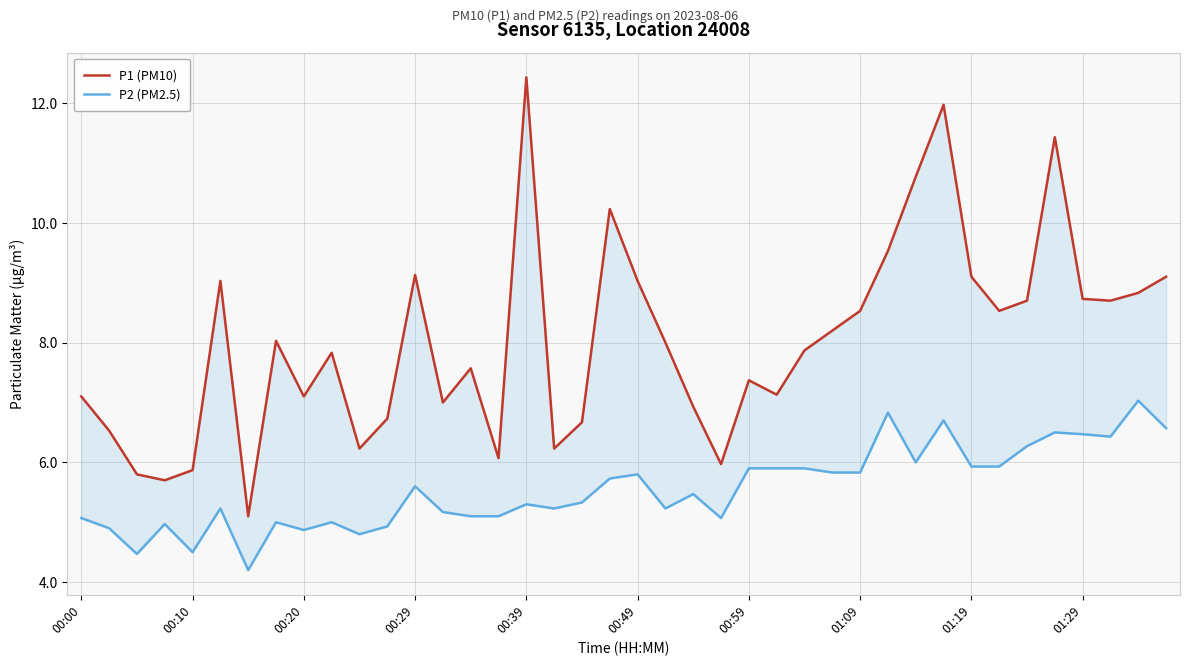

Which has a higher value, 00:29 or 25?

25